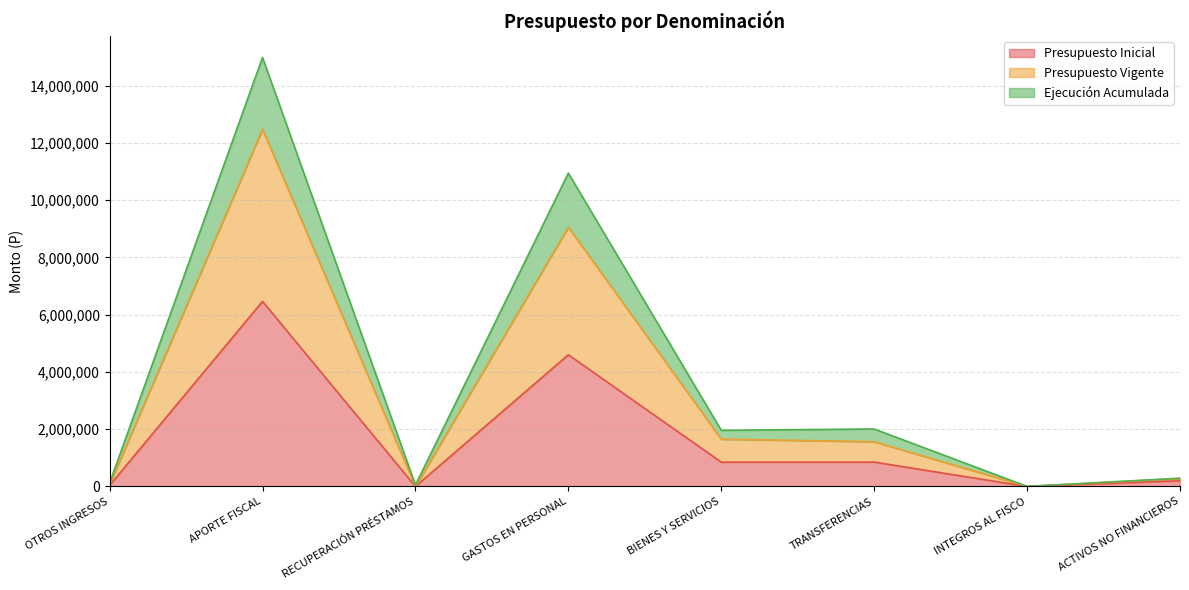

True or false: Ejecución Acumulada and Presupuesto Vigente cross at least once.

False